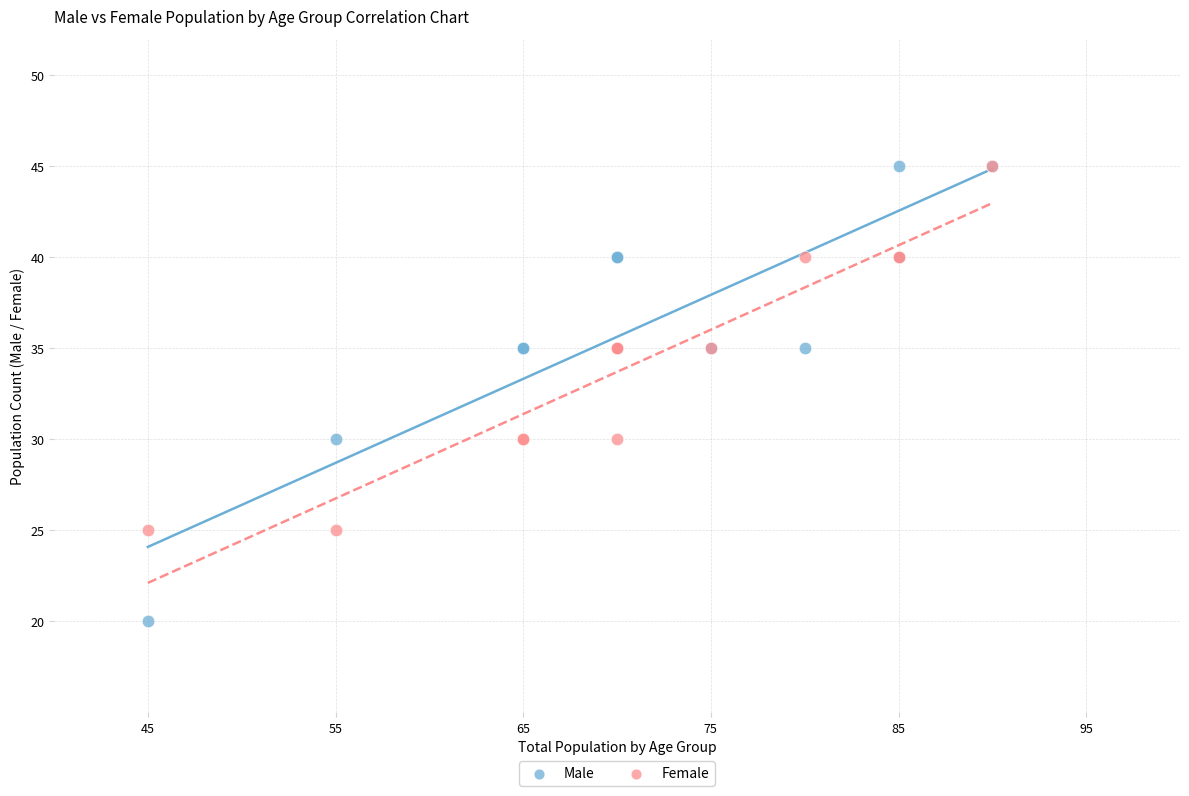

Which series has the largest Y range (max minus min)?

Male